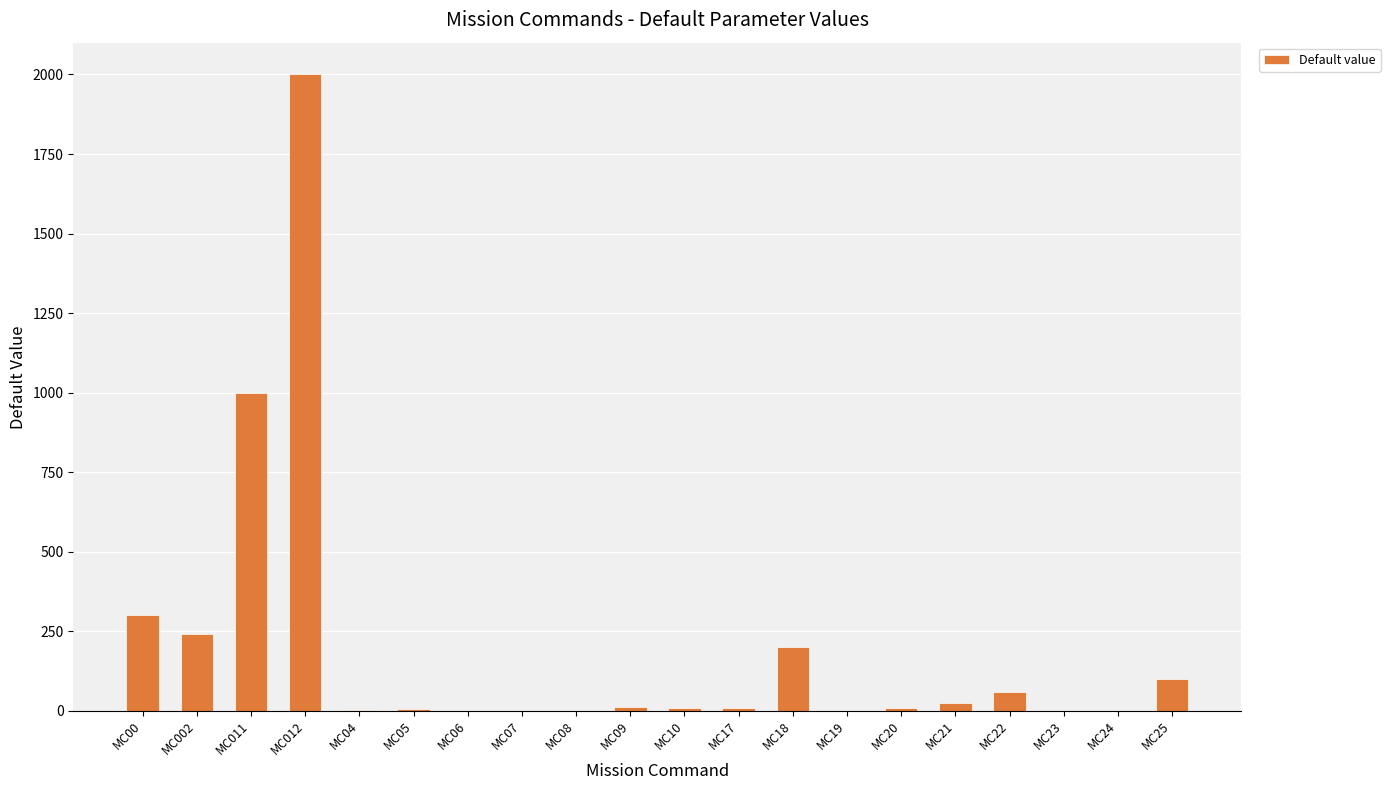

Are the bars horizontal?

No